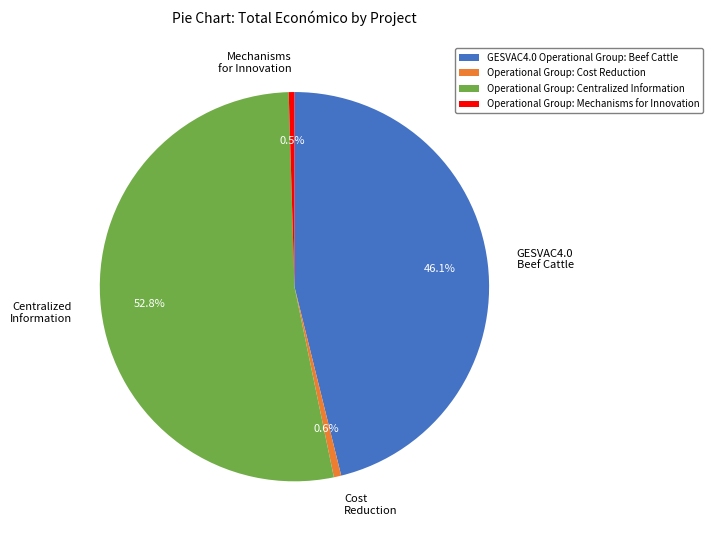

What percentage is the Operational Group: Centralized Information slice, to the nearest percent?

53%